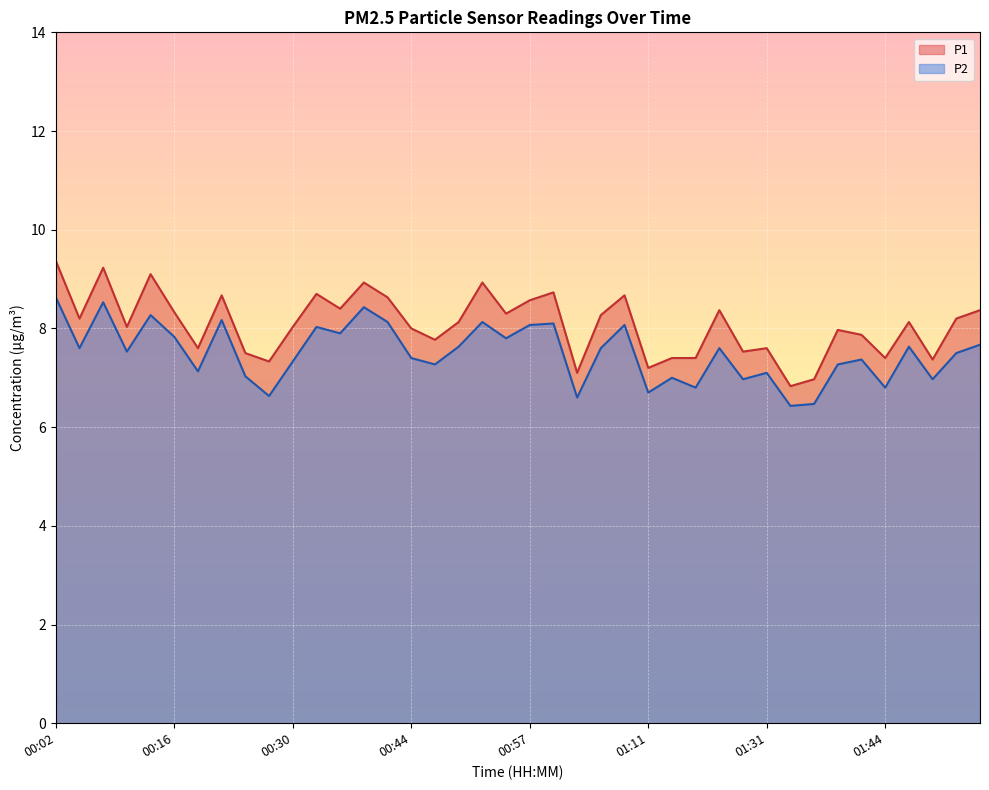

How many lines are shown in the chart?

2